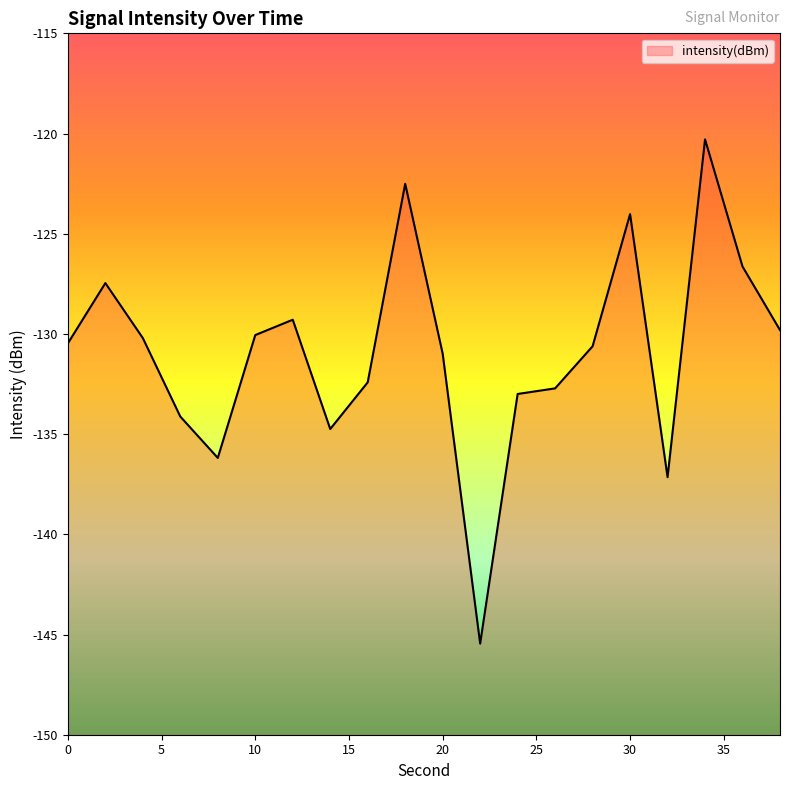

What is the value of the 16th point from the left?

-124.0